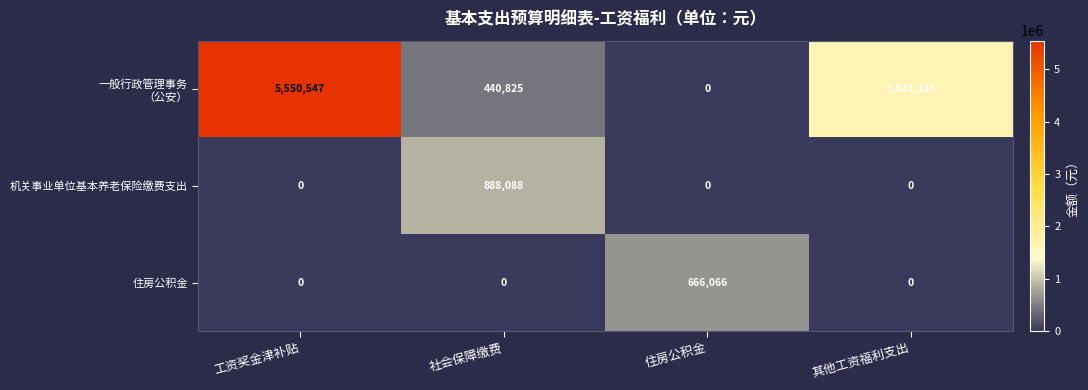

What is the difference between the maximum and minimum values in the 住房公积金 series?

666066